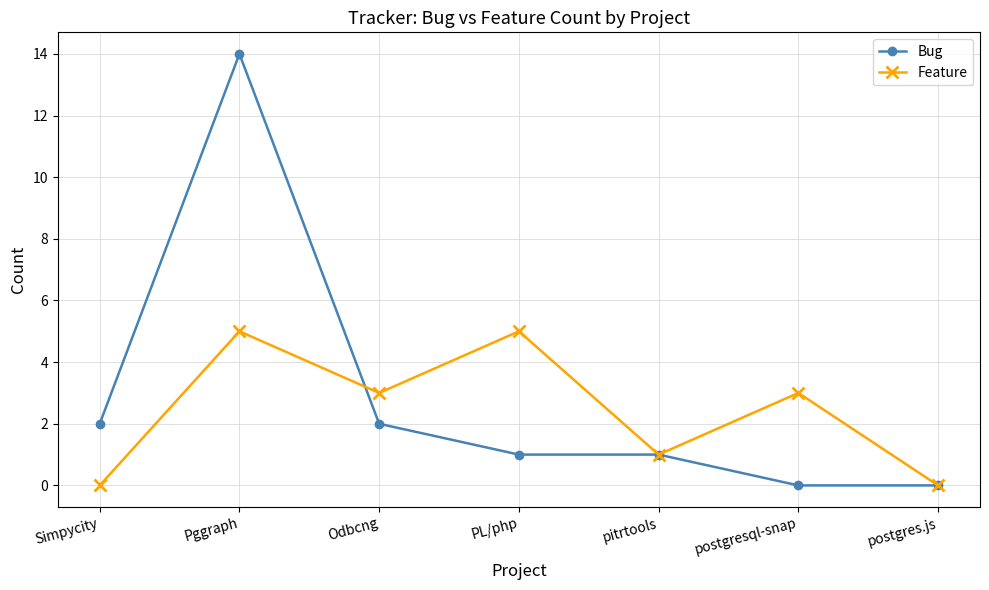

The Feature series shows 3 at postgresql-snap. True or false?

True